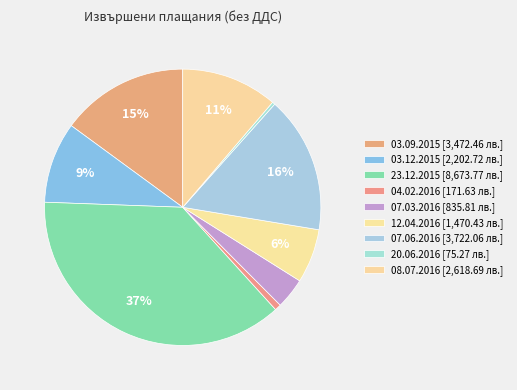

What is the smallest slice in the pie chart?

20.06.2016